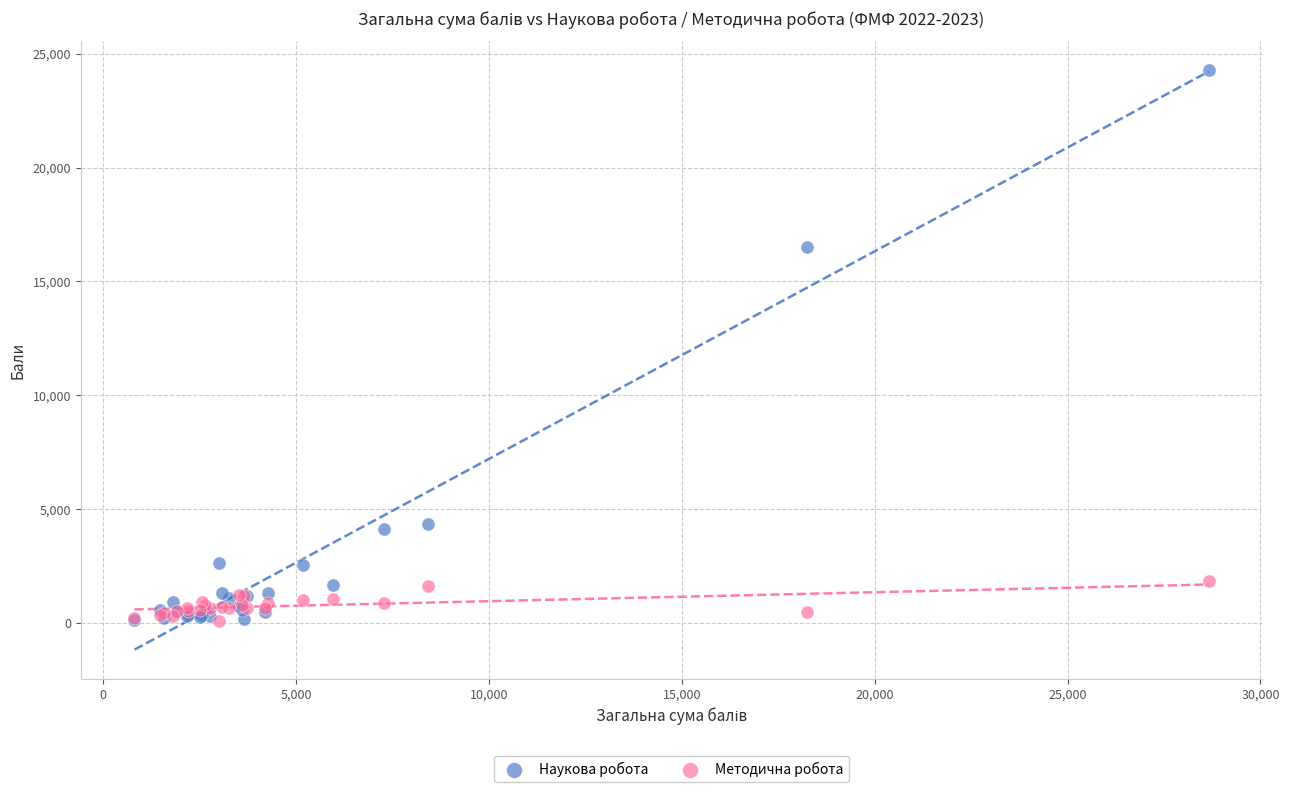

Across all series, what Y value is closest to 12190?

16497